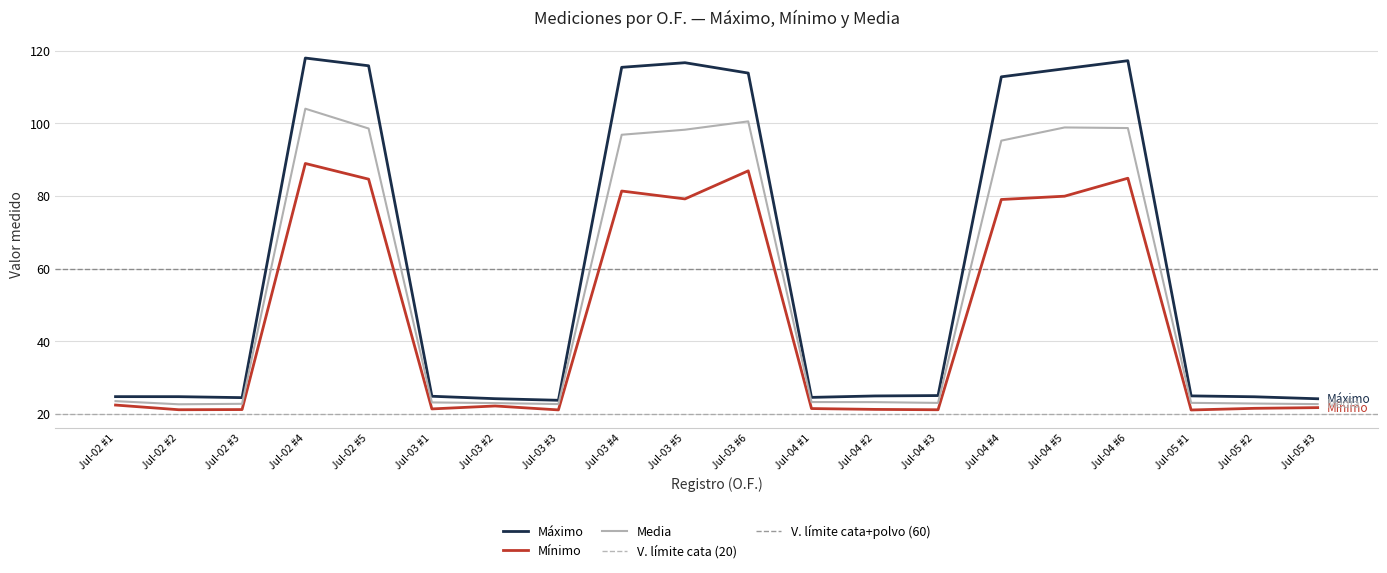

Rank the series by their maximum value, from highest to lowest.

Máximo, Media, Mínimo